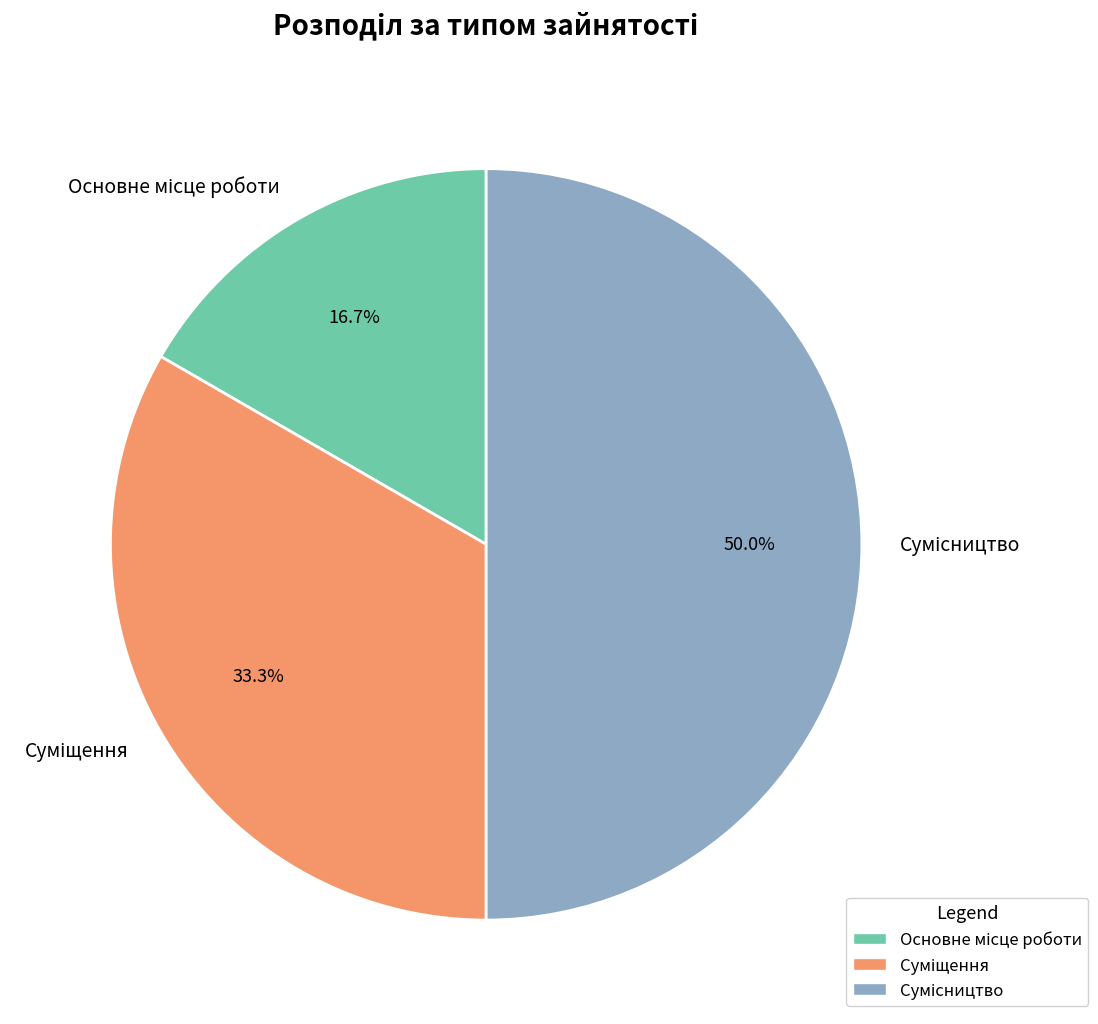

How many segments does this pie chart have?

3